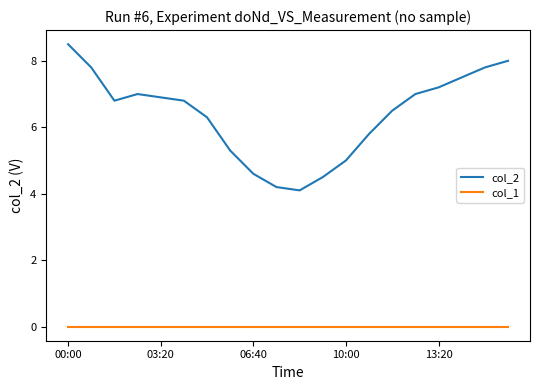

What is the greatest value displayed?

8.5